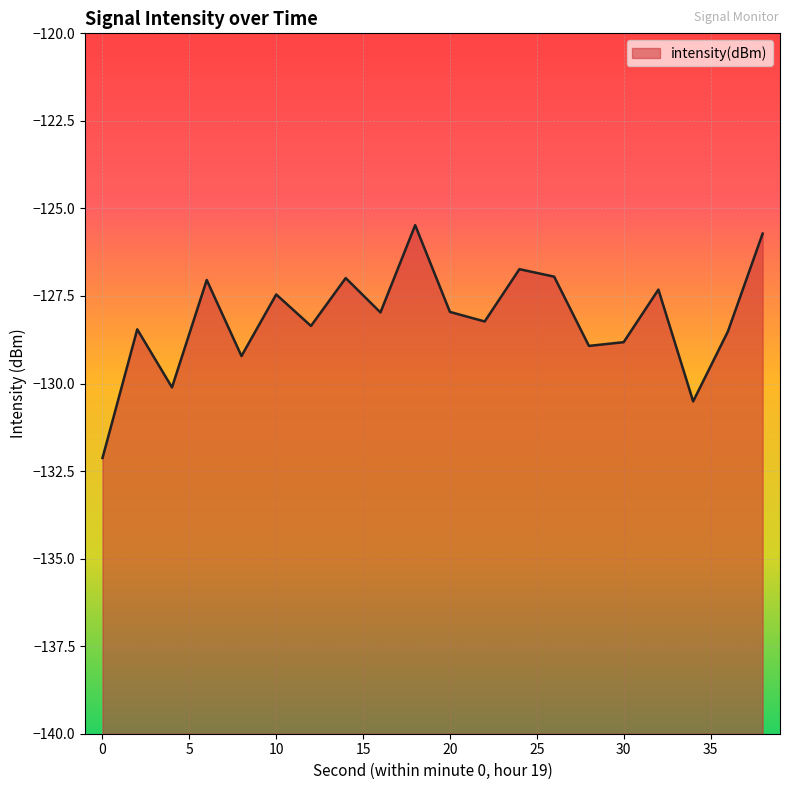

Rank the categories by value from lowest to highest.

0, 34, 4, 8, 28, 30, 36, 2, 12, 22, 16, 20, 10, 32, 6, 14, 26, 24, 38, 18